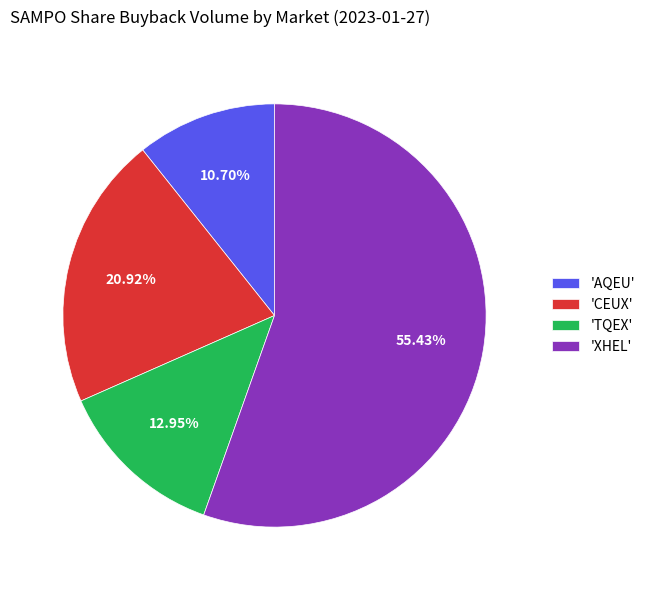

Do 'AQEU' and 'XHEL' together represent more than half of the pie?

Yes